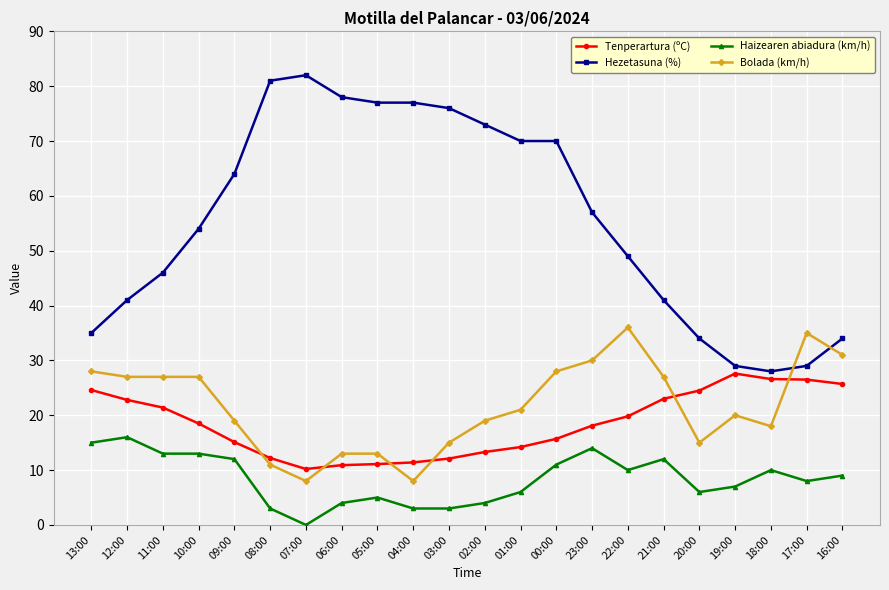

True or false: Haizearen abiadura (km/h) and Hezetasuna (%) cross at least once.

False